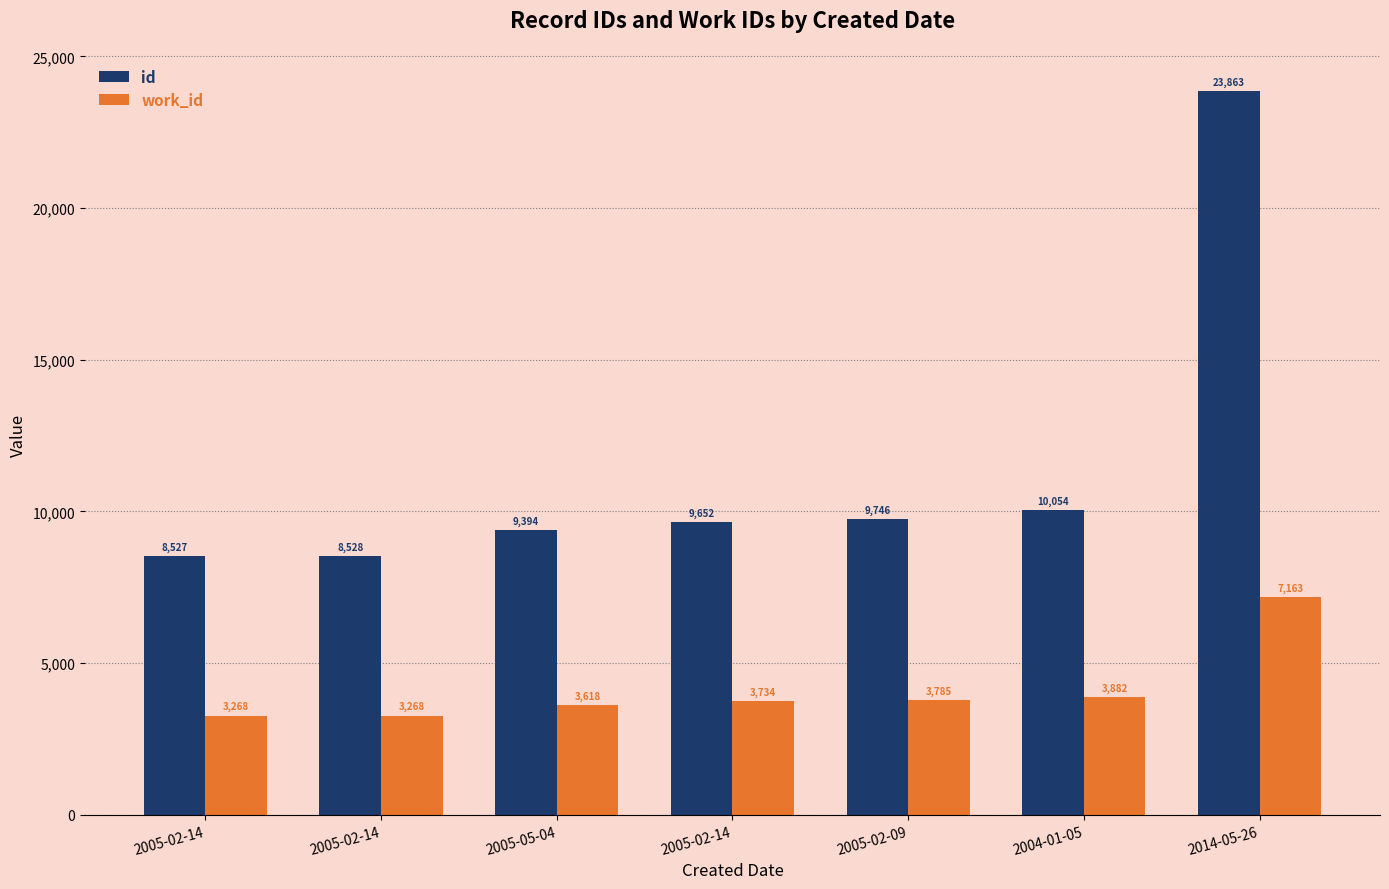

How many data points does each series have?

7